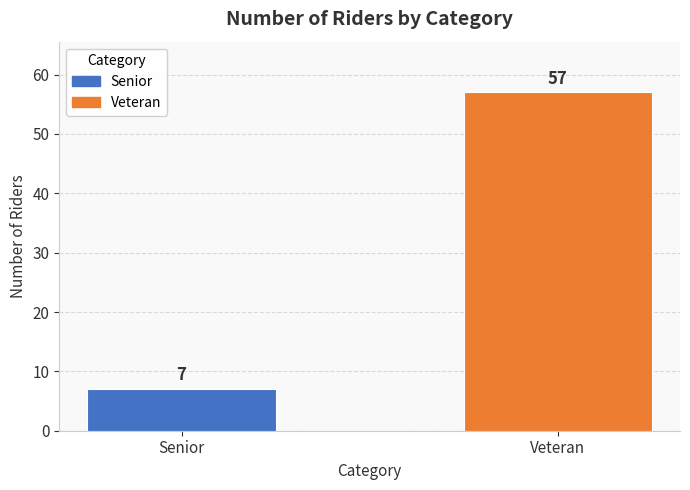

What value does the data have at Veteran?

57